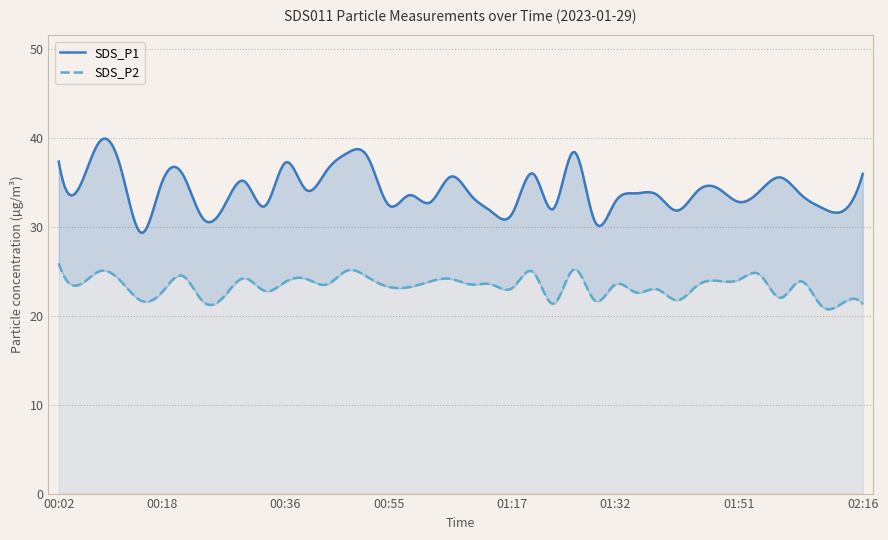

Between 02:10 and 01:51, which is larger?

01:51